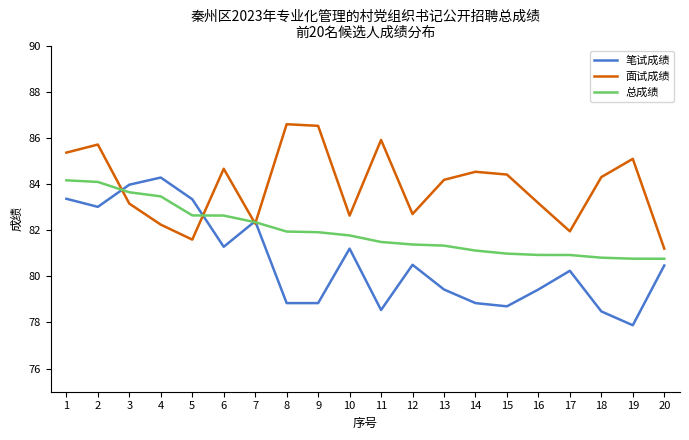

Which series has the largest total across all categories?

面试成绩